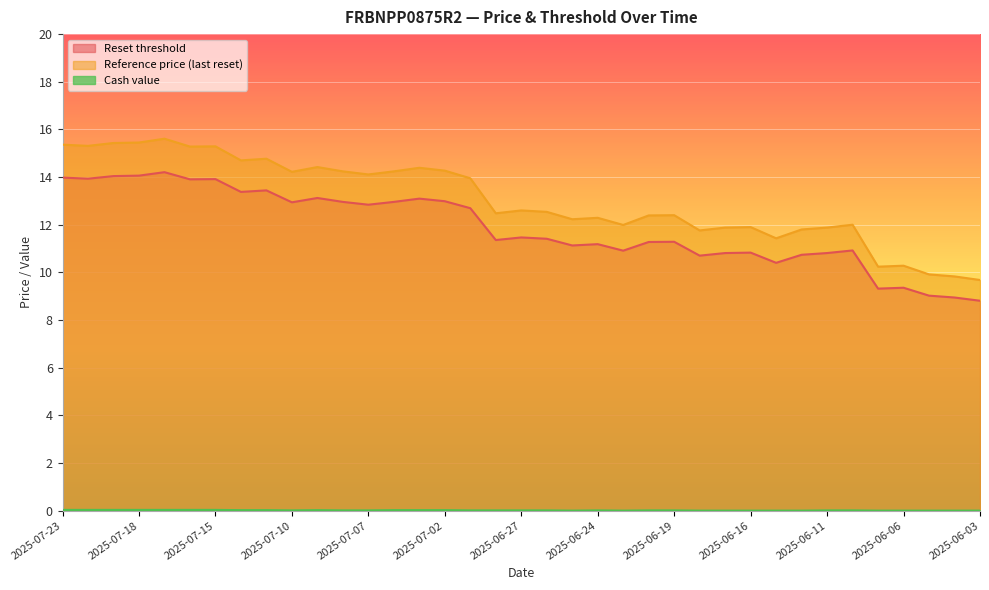

What are all the series names shown in the legend?

Reset threshold, Reference price (last reset), Cash value